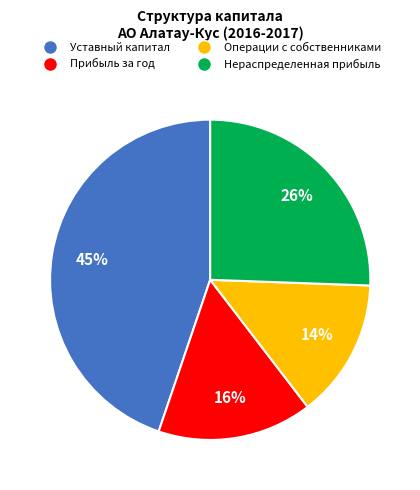

To the nearest percent, what portion does Операции с собственниками represent?

14%